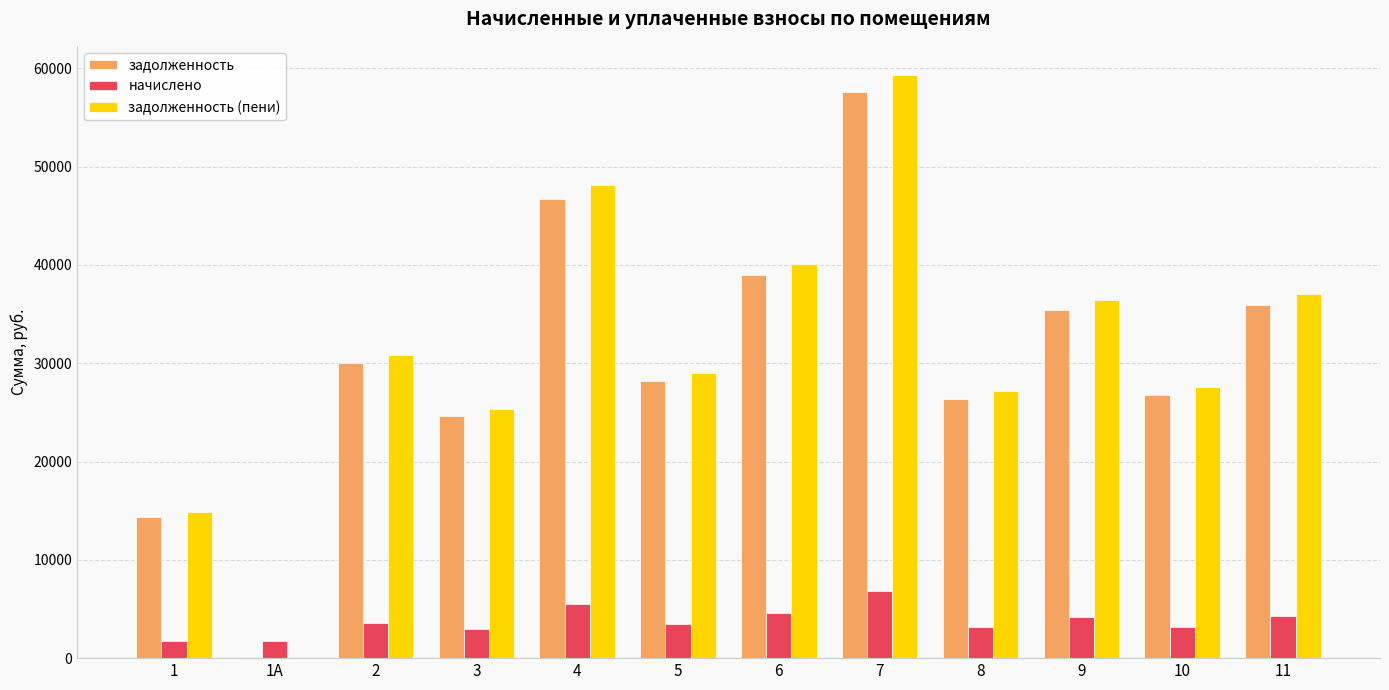

The value of начислено at 9 is 4203.6. True or false?

True